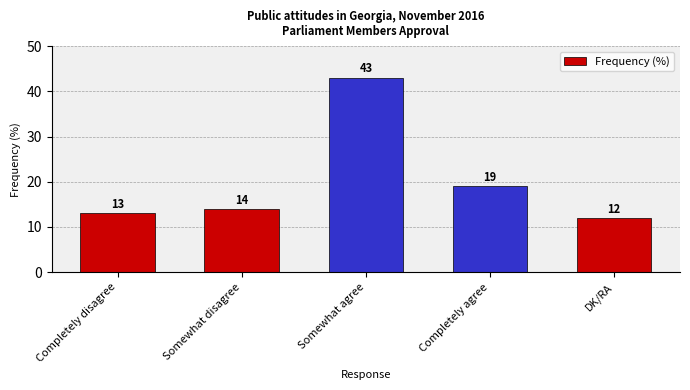

Count the number of data series in this chart.

1